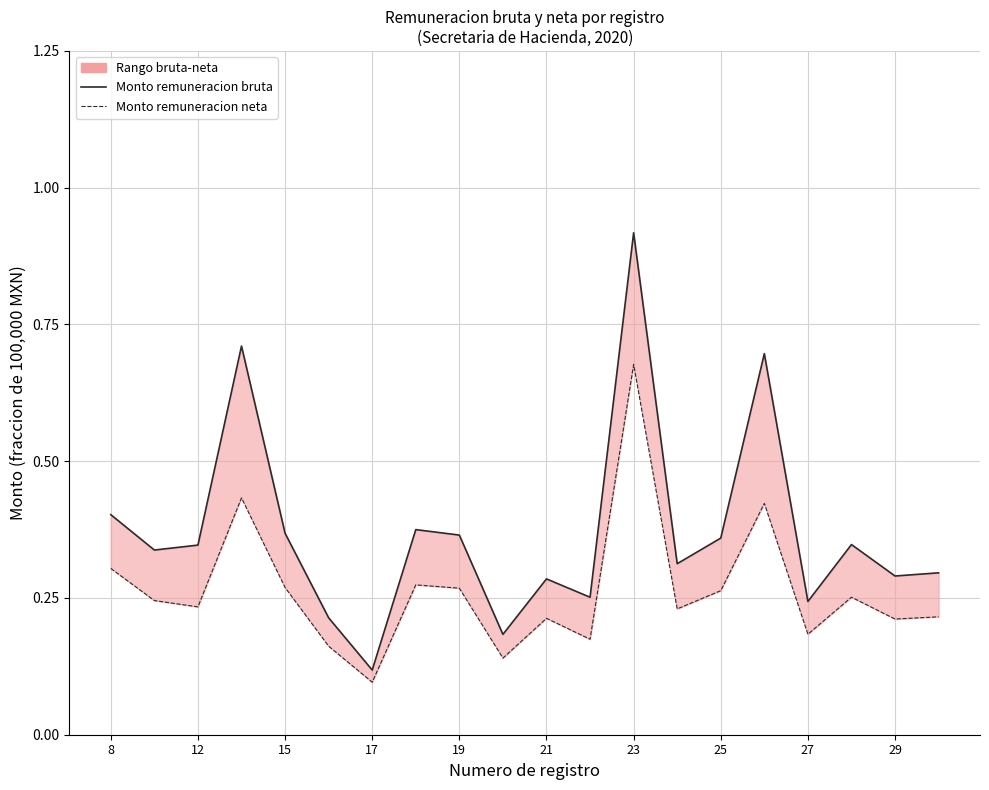

What are all the series names shown in the legend?

Monto remuneracion bruta, Monto remuneracion neta